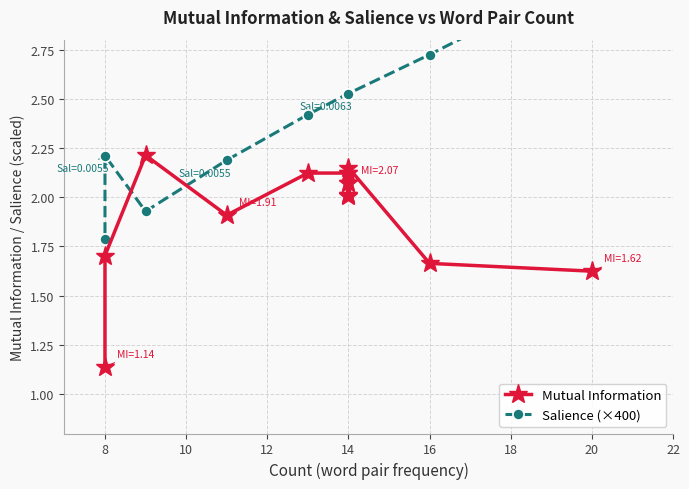

After their last crossing, which series has the higher values: Salience (×400) or Mutual Information?

Salience (×400)